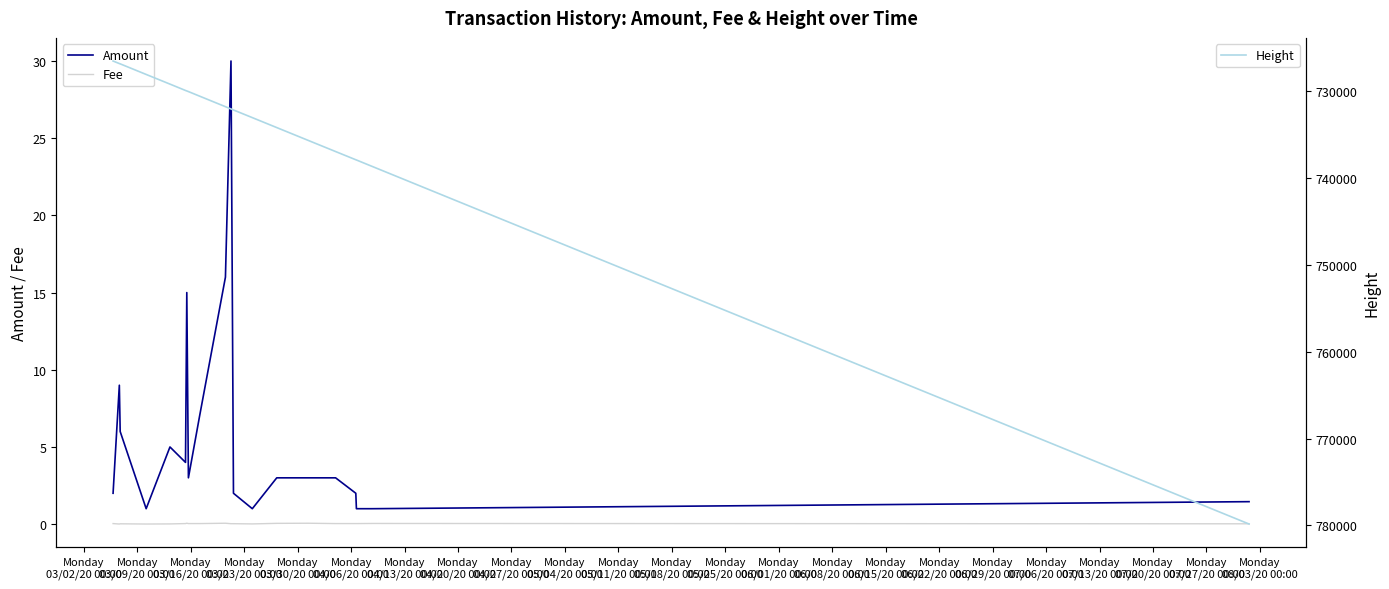

What is the highest value of the Fee series?

0.1